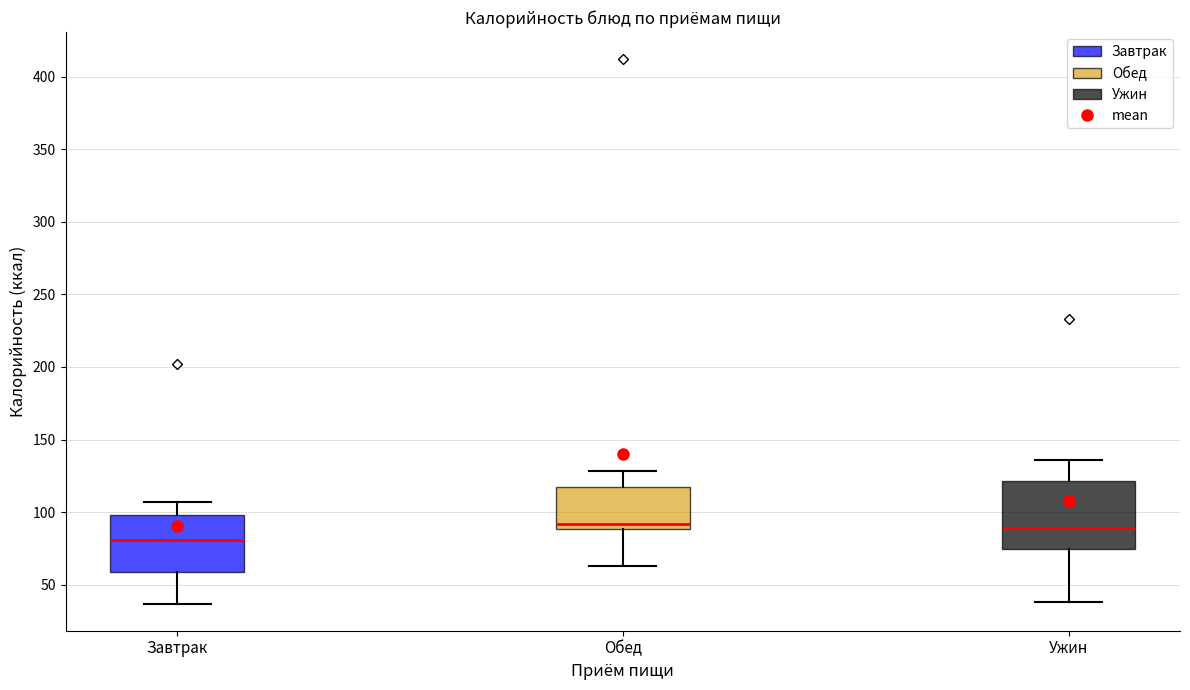

Which box is the tallest, from its lower edge to its upper edge?

Ужин